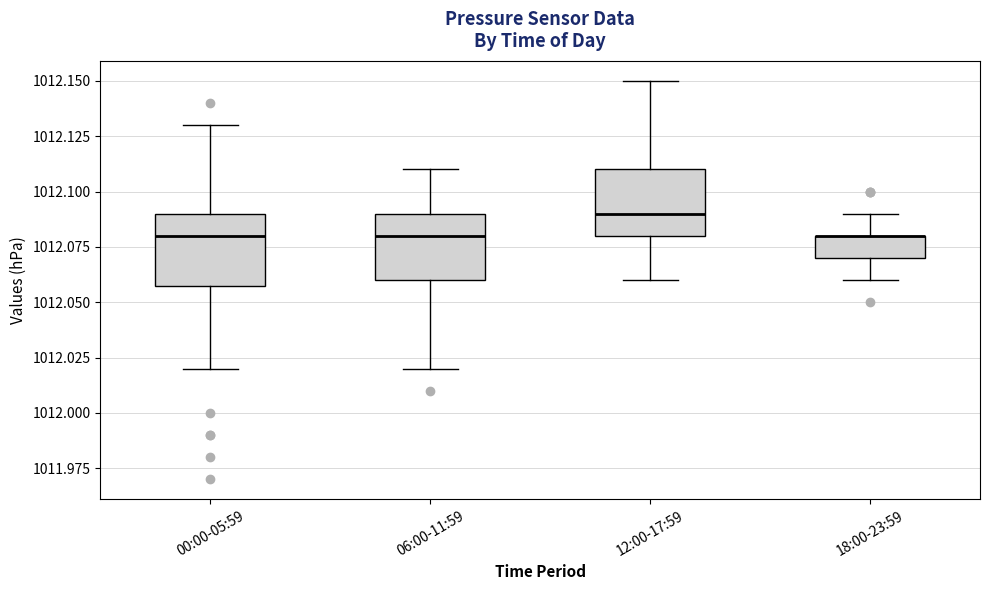

Reading left to right, transcribe this box plot: for each box, give where its median line is, the range the box spans, and where its two whiskers end, as read against the y-axis. The values are not printed on the chart, so give them approximately, as read against the axis.

00:00-05:59: median 1012.08, box 1012.06 to 1012.09, whiskers 1012.02 to 1012.13
06:00-11:59: median 1012.08, box 1012.06 to 1012.09, whiskers 1012.02 to 1012.11
12:00-17:59: median 1012.09, box 1012.08 to 1012.11, whiskers 1012.06 to 1012.15
18:00-23:59: median 1012.08 (drawn on the box's upper edge), box 1012.07 to 1012.08, whiskers 1012.06 to 1012.09